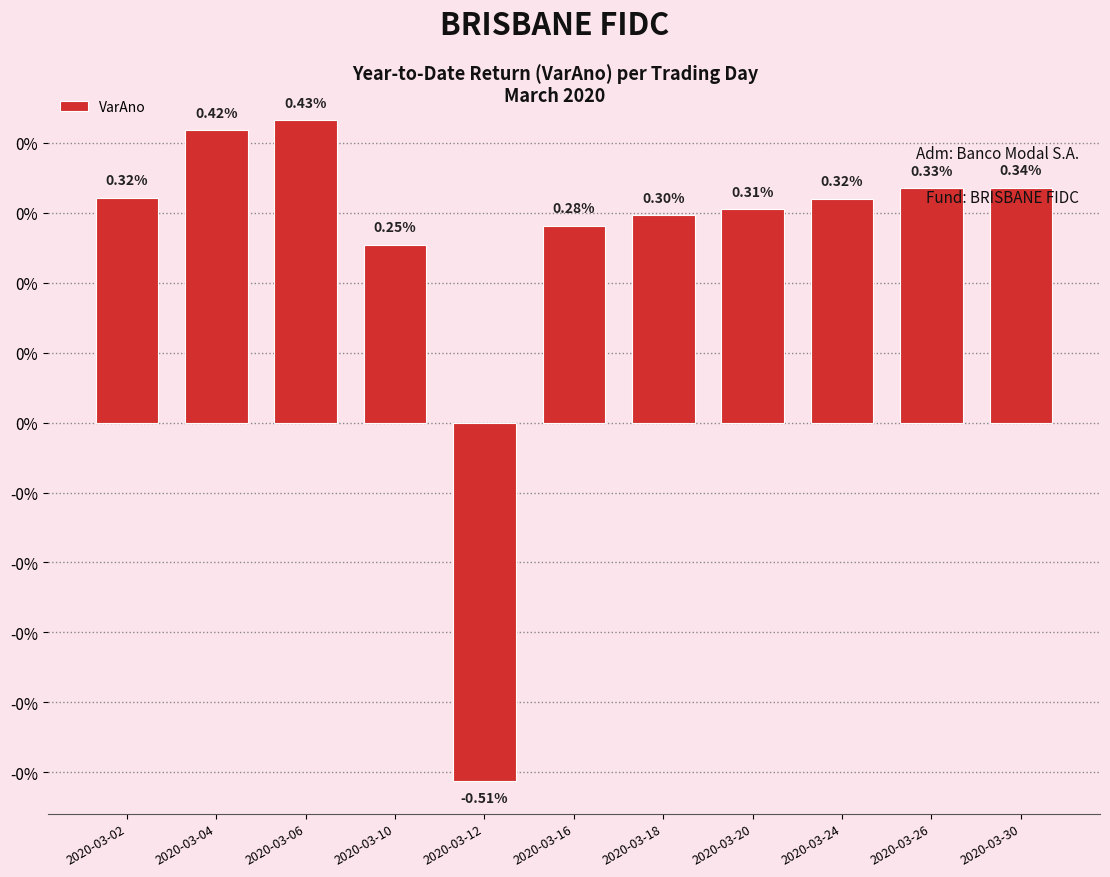

True or false: the data shows 0.3 at 2020-03-16.

True